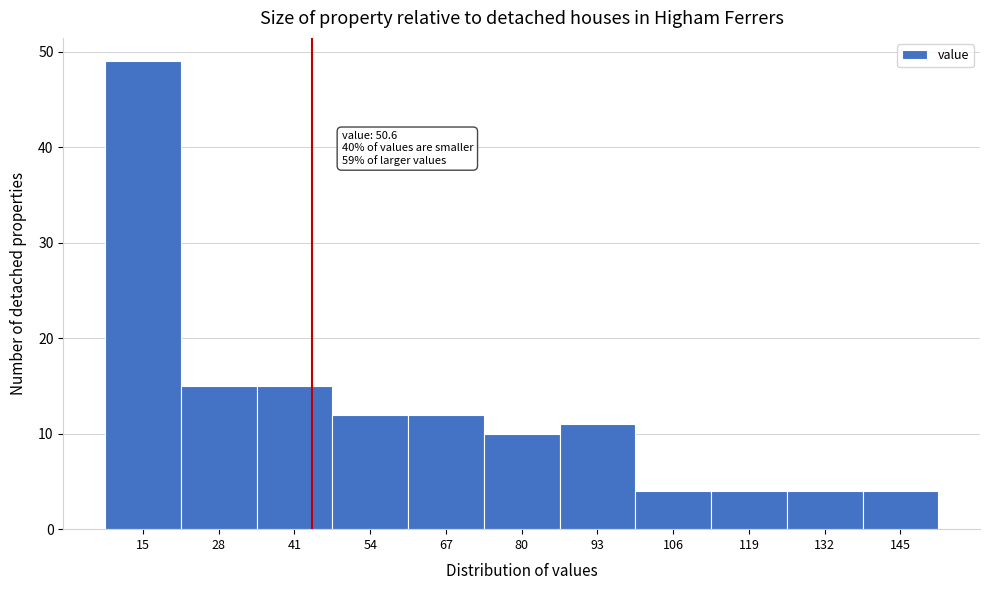

Reading left to right, transcribe all the data shown in this chart.

15=49	28=15	41=15	54=12	67=12	80=10	93=11	106=4	119=4	132=4	145=4